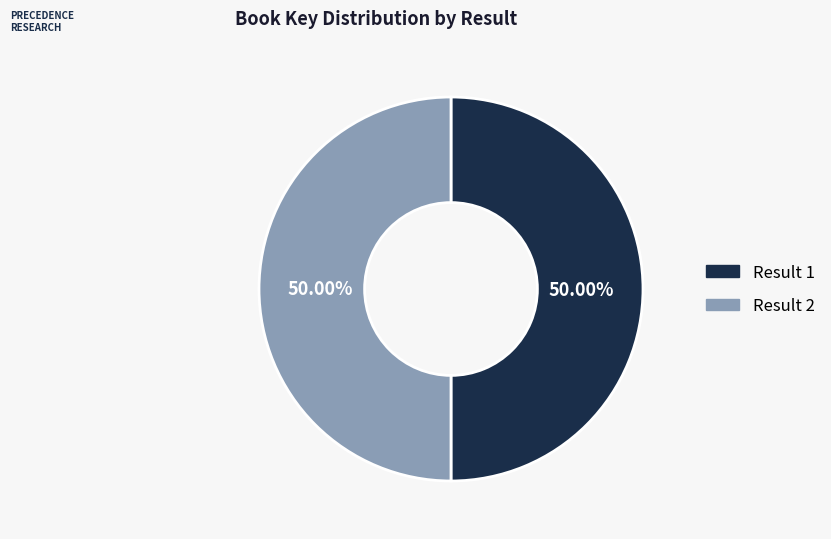

What is the ratio of the value at Result 2 to the value at Result 1?

1.0